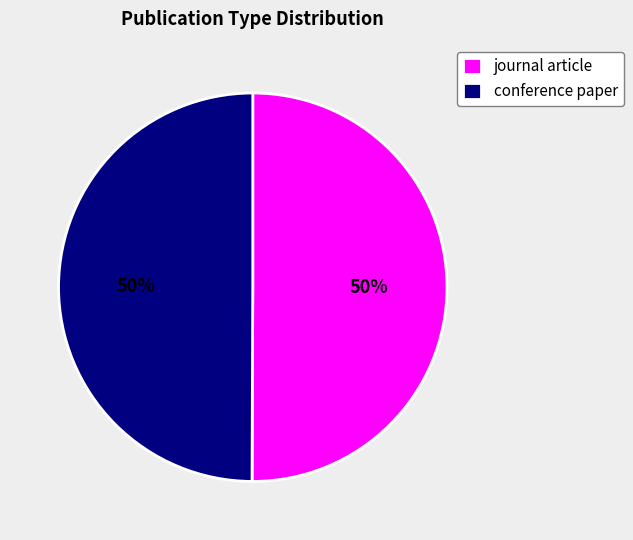

True or false: journal article accounts for 50% of the total.

True